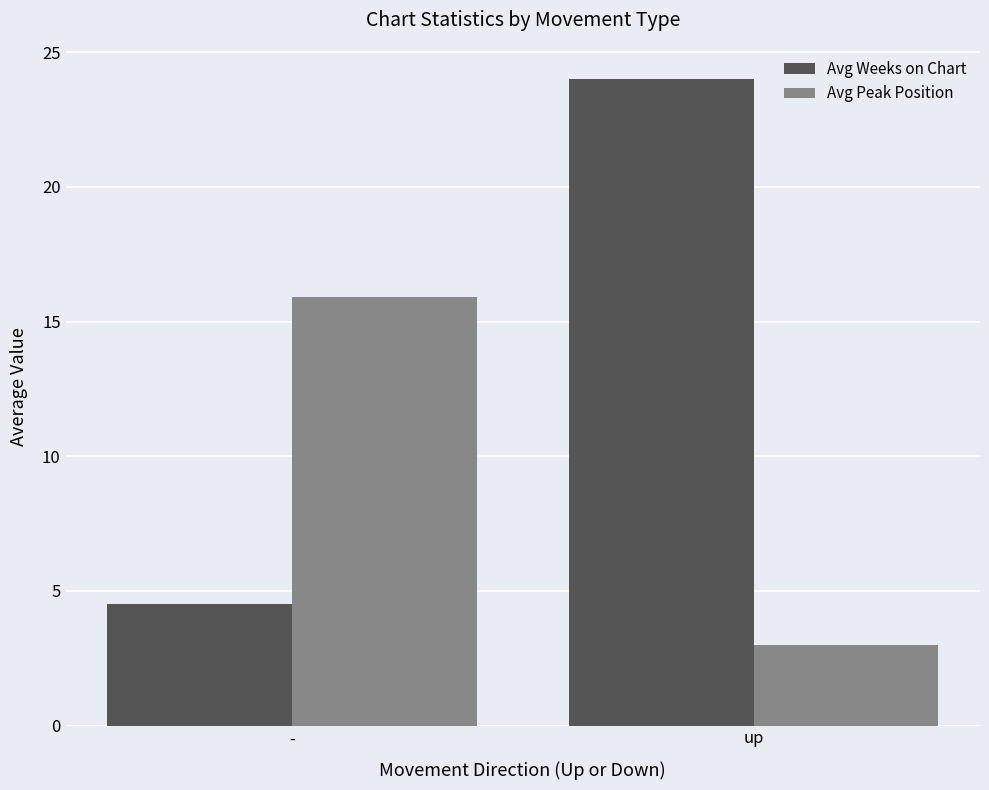

What is the sum of all Avg Weeks on Chart values?

28.5